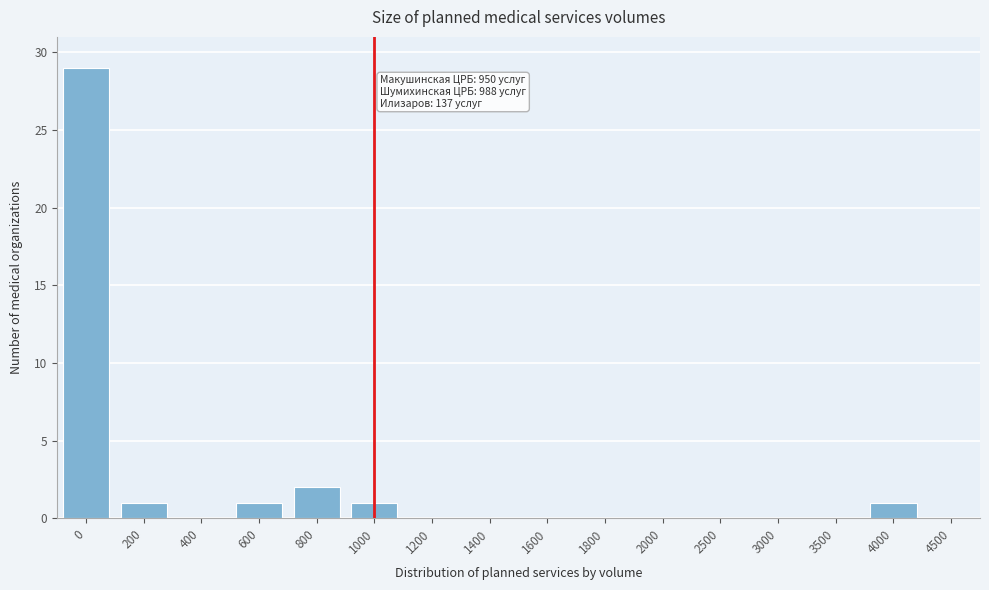

Reading right to left, transcribe all the data shown in this chart.

4500=0	4000=1	3500=0	3000=0	2500=0	2000=0	1800=0	1600=0	1400=0	1200=0	1000=1	800=2	600=1	400=0	200=1	0=29